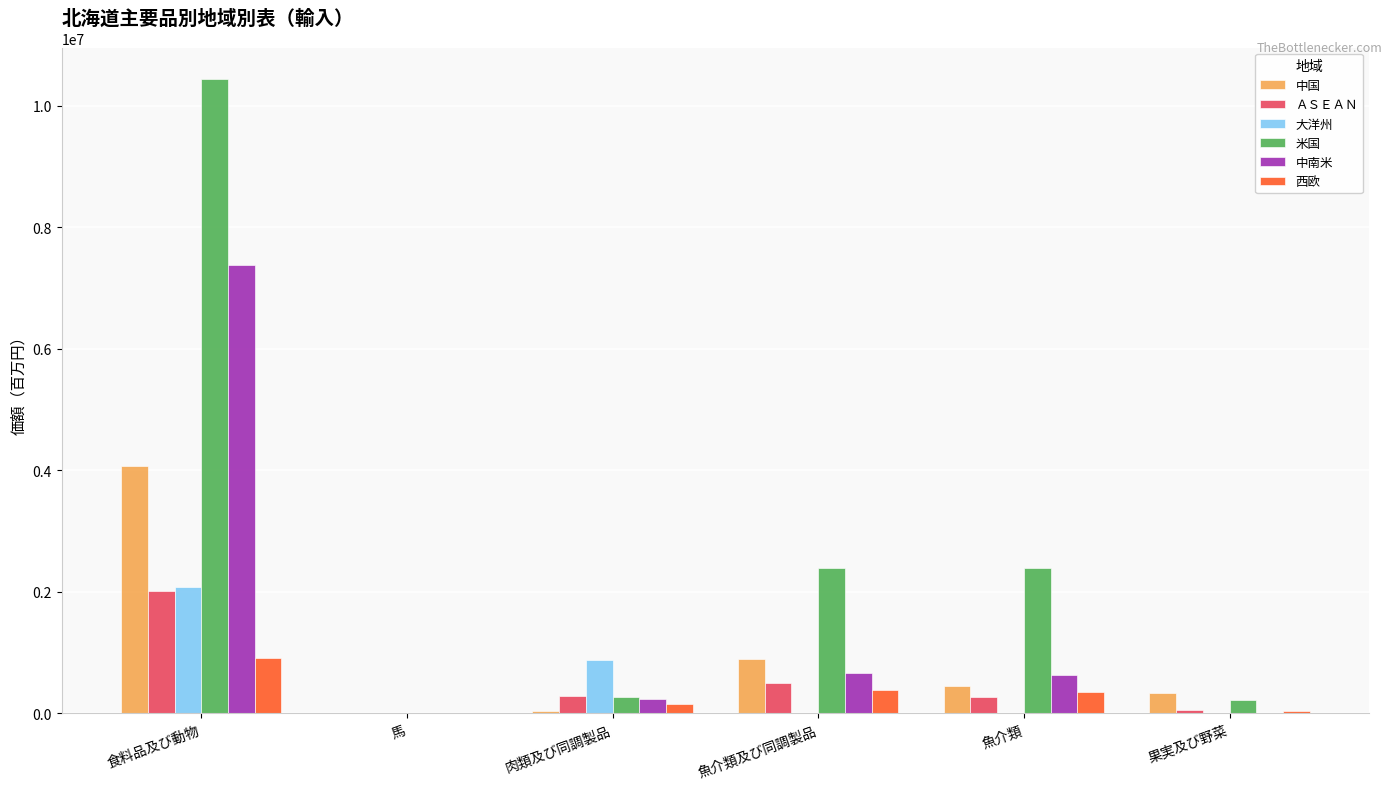

What is the sum of all 中国 values?

5795696